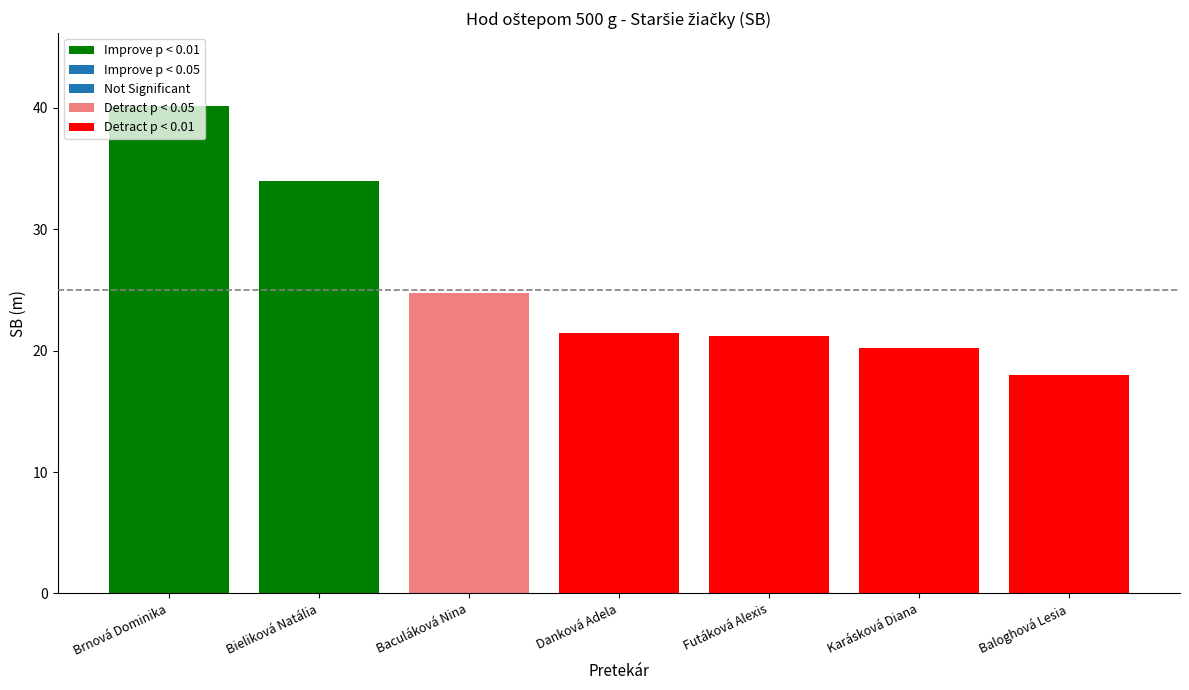

What is the difference between the second highest and minimum values?

15.9